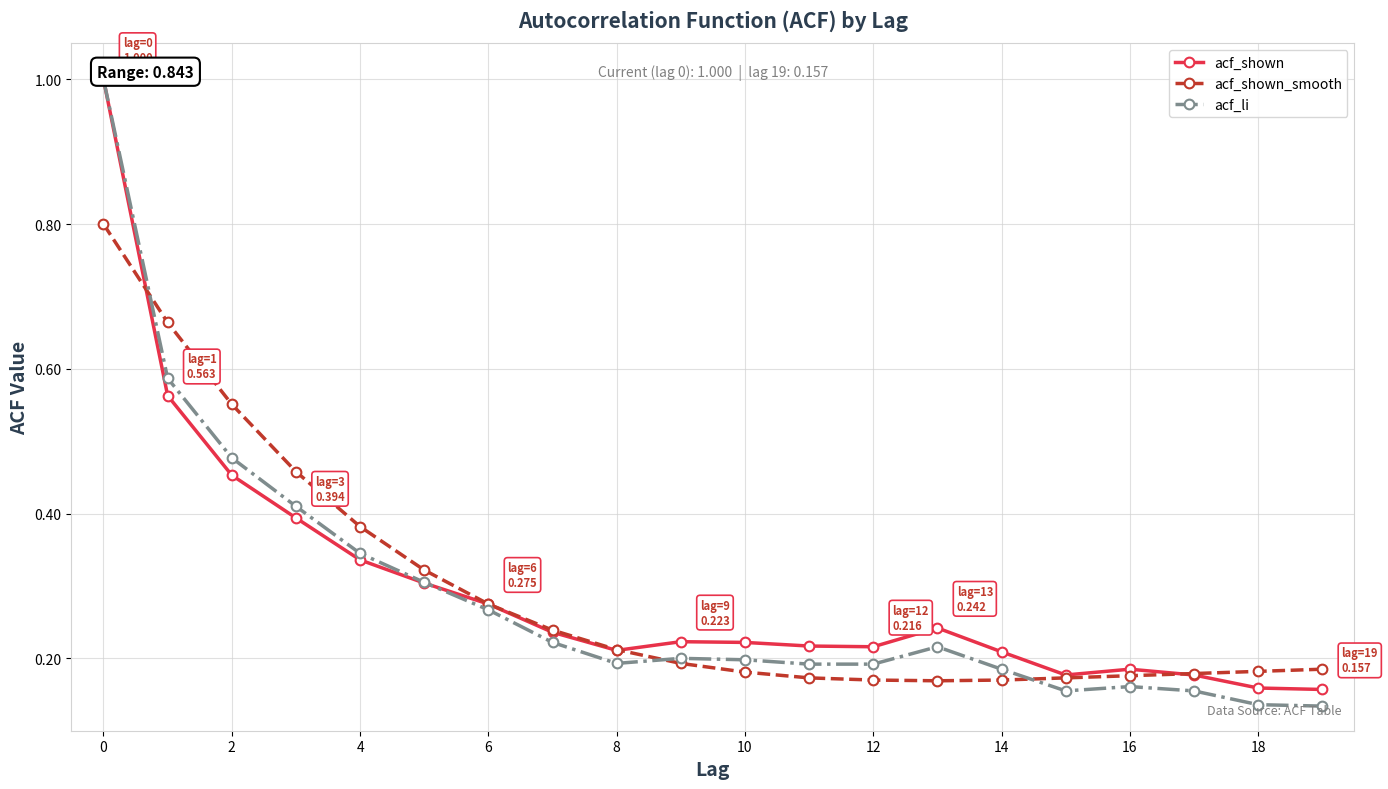

The acf_shown_smooth series shows 0.3 at 8. True or false?

False